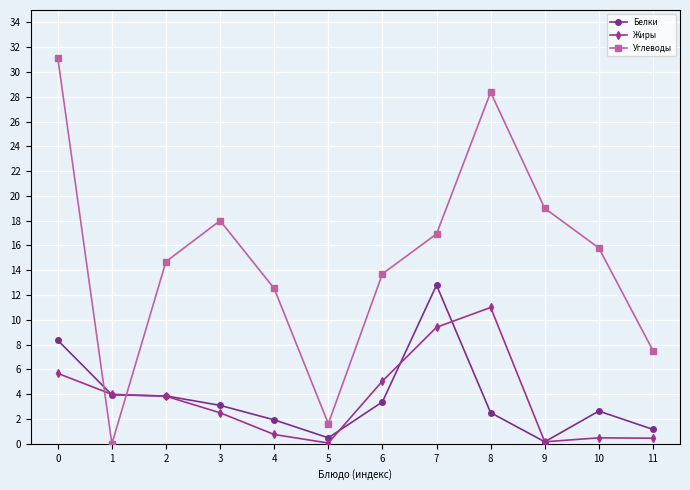

What is the sum of all Углеводы values?

179.3